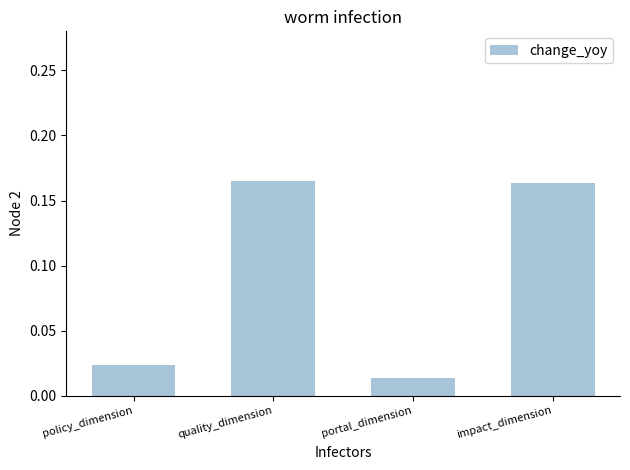

Which label corresponds to the smallest value in the chart?

portal_dimension